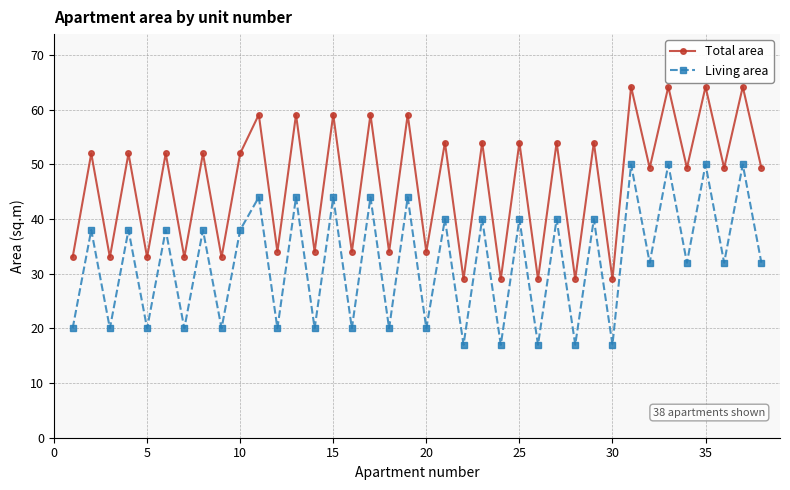

List the series in order of their peak value, lowest first.

Living area, Total area